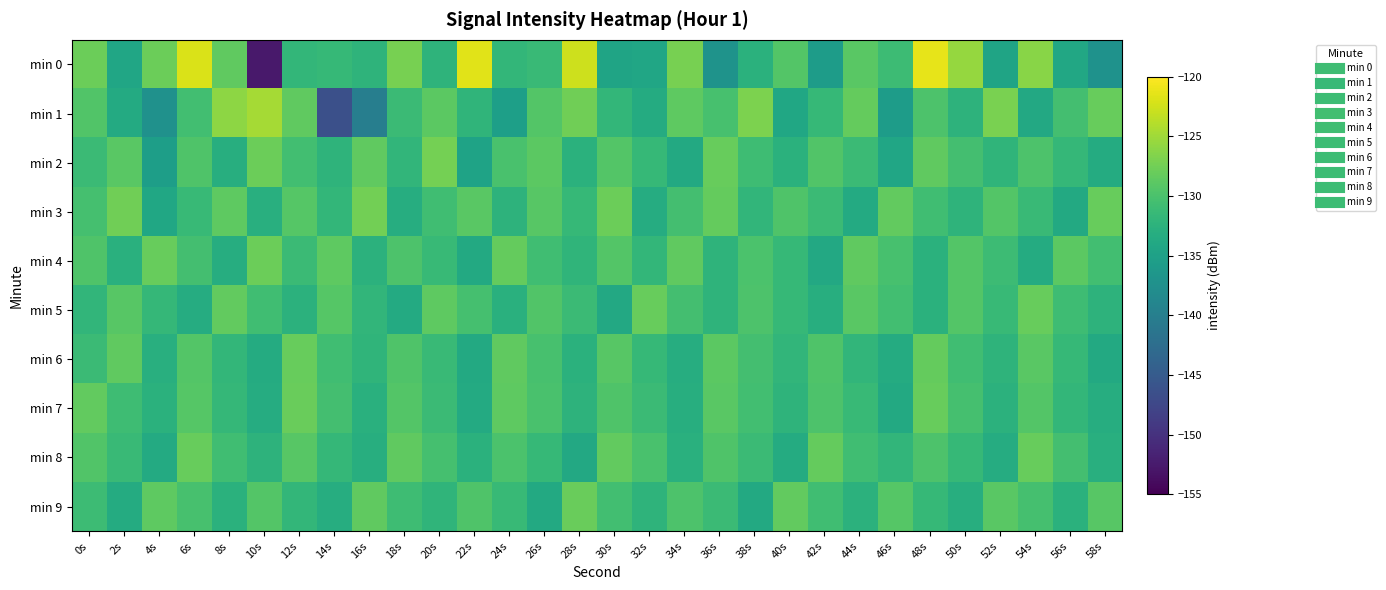

Reading left to right, list all the values displayed in this chart.

min 0: 0s=-127.9	2s=-134.3	4s=-127.9	6s=-122.0	8s=-128.6	10s=-152.7	12s=-131.8	14s=-131.6	16s=-132.2	18s=-127.2	20s=-132.2	22s=-121.6	24s=-131.8	26s=-131.2	28s=-122.7	30s=-134.6	32s=-134.3	34s=-127.2	36s=-137.1	38s=-132.6	40s=-129.4	42s=-135.7	44s=-128.9	46s=-131.0	48s=-121.4	50s=-125.5	52s=-134.6	54s=-126.2	56s=-134.1	58s=-137.2
min 1: 0s=-129.5	2s=-133.6	4s=-137.3	6s=-130.6	8s=-126.0	10s=-124.7	12s=-128.5	14s=-146.5	16s=-140.0	18s=-131.1	20s=-128.8	22s=-132.1	24s=-135.2	26s=-129.4	28s=-127.6	30s=-131.8	32s=-133.5	34s=-128.7	36s=-130.2	38s=-126.9	40s=-134.1	42s=-131.6	44s=-128.3	46s=-135.7	48s=-129.8	50s=-132.4	52s=-127.1	54s=-133.9	56s=-130.5	58s=-128.2
min 2: 0s=-131.2	2s=-128.9	4s=-135.4	6s=-129.7	8s=-133.1	10s=-127.8	12s=-130.6	14s=-132.3	16s=-128.5	18s=-131.9	20s=-127.3	22s=-134.7	24s=-130.1	26s=-128.8	28s=-132.6	30s=-129.3	32s=-131.5	34s=-133.8	36s=-128.2	38s=-130.9	40s=-132.7	42s=-129.5	44s=-131.1	46s=-134.3	48s=-128.6	50s=-130.4	52s=-132.1	54s=-129.8	56s=-131.7	58s=-133.5
min 3: 0s=-130.3	2s=-127.6	4s=-134.1	6s=-131.4	8s=-128.7	10s=-132.9	12s=-129.2	14s=-131.8	16s=-127.5	18s=-133.2	20s=-130.7	22s=-128.9	24s=-132.4	26s=-129.1	28s=-131.6	30s=-127.8	32s=-133.3	34s=-130.5	36s=-128.3	38s=-132.0	40s=-129.7	42s=-131.2	44s=-133.6	46s=-128.4	48s=-130.8	50s=-132.2	52s=-129.4	54s=-131.3	56s=-133.8	58s=-128.1
min 4: 0s=-129.6	2s=-132.8	4s=-128.1	6s=-130.4	8s=-133.2	10s=-127.9	12s=-131.1	14s=-128.7	16s=-132.5	18s=-129.8	20s=-131.4	22s=-133.7	24s=-128.3	26s=-130.7	28s=-132.1	30s=-129.4	32s=-131.8	34s=-128.5	36s=-132.2	38s=-129.9	40s=-131.5	42s=-133.9	44s=-128.6	46s=-130.2	48s=-132.7	50s=-129.3	52s=-131.0	54s=-133.4	56s=-128.8	58s=-130.6
min 5: 0s=-132.0	2s=-129.1	4s=-131.7	6s=-133.3	8s=-128.4	10s=-130.8	12s=-132.5	14s=-129.2	16s=-131.9	18s=-133.6	20s=-128.7	22s=-130.3	24s=-132.8	26s=-129.5	28s=-131.2	30s=-133.9	32s=-128.1	34s=-130.5	36s=-132.3	38s=-129.8	40s=-131.6	42s=-133.1	44s=-128.9	46s=-130.6	48s=-132.7	50s=-129.3	52s=-131.4	54s=-128.2	56s=-130.9	58s=-132.4
min 6: 0s=-131.1	2s=-128.6	4s=-132.9	6s=-129.4	8s=-131.8	10s=-133.5	12s=-128.2	14s=-130.7	16s=-132.1	18s=-129.6	20s=-131.3	22s=-133.8	24s=-128.5	26s=-130.2	28s=-132.6	30s=-129.1	32s=-131.5	34s=-133.2	36s=-128.8	38s=-130.4	40s=-132.0	42s=-129.7	44s=-131.9	46s=-133.4	48s=-128.3	50s=-130.8	52s=-132.3	54s=-129.0	56s=-131.6	58s=-133.7
min 7: 0s=-128.4	2s=-130.9	4s=-132.6	6s=-129.2	8s=-131.7	10s=-133.3	12s=-128.0	14s=-130.5	16s=-132.8	18s=-129.3	20s=-131.1	22s=-133.6	24s=-128.7	26s=-130.1	28s=-132.4	30s=-129.6	32s=-131.2	34s=-133.0	36s=-128.9	38s=-130.6	40s=-132.2	42s=-129.8	44s=-131.4	46s=-133.7	48s=-128.1	50s=-130.3	52s=-132.5	54s=-129.4	56s=-131.8	58s=-133.2
min 8: 0s=-129.5	2s=-131.3	4s=-133.6	6s=-128.2	8s=-130.8	10s=-132.4	12s=-129.1	14s=-131.7	16s=-133.1	18s=-128.6	20s=-130.3	22s=-132.7	24s=-129.9	26s=-131.5	28s=-133.9	30s=-128.4	32s=-130.1	34s=-132.8	36s=-129.6	38s=-131.2	40s=-133.5	42s=-128.3	44s=-130.7	46s=-132.0	48s=-129.8	50s=-131.6	52s=-133.3	54s=-128.1	56s=-130.4	58s=-132.9
min 9: 0s=-131.0	2s=-133.4	4s=-128.7	6s=-130.2	8s=-132.6	10s=-129.3	12s=-131.8	14s=-133.2	16s=-128.5	18s=-130.9	20s=-132.1	22s=-129.7	24s=-131.4	26s=-133.8	28s=-128.0	30s=-130.6	32s=-132.3	34s=-129.8	36s=-131.1	38s=-133.7	40s=-128.4	42s=-130.8	44s=-132.5	46s=-129.2	48s=-131.6	50s=-133.0	52s=-128.9	54s=-130.3	56s=-132.7	58s=-129.1